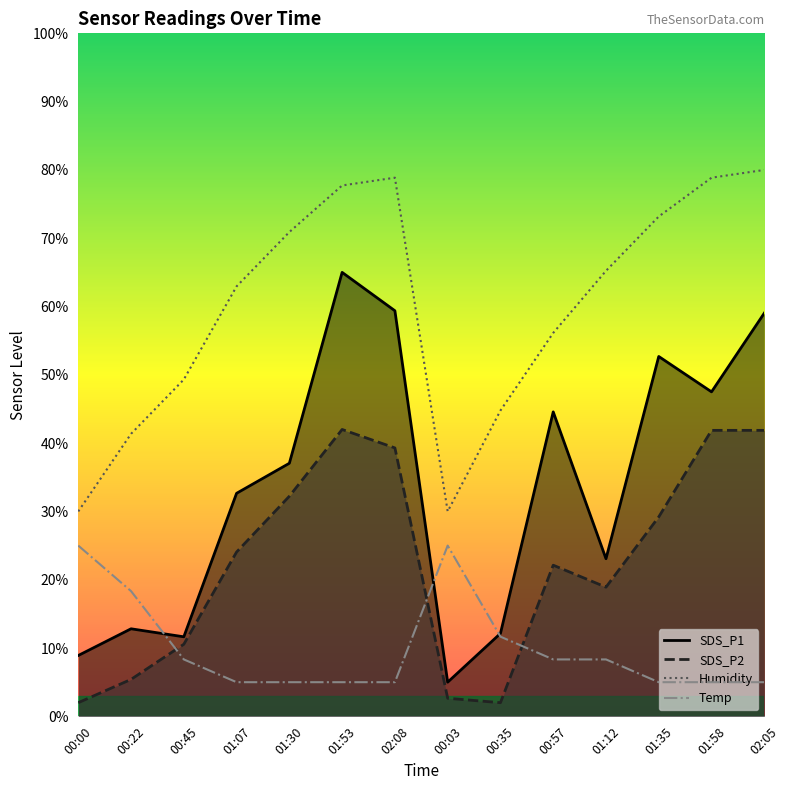

What is the difference between the second highest and second lowest values in the SDS_P2_line series?

39.9